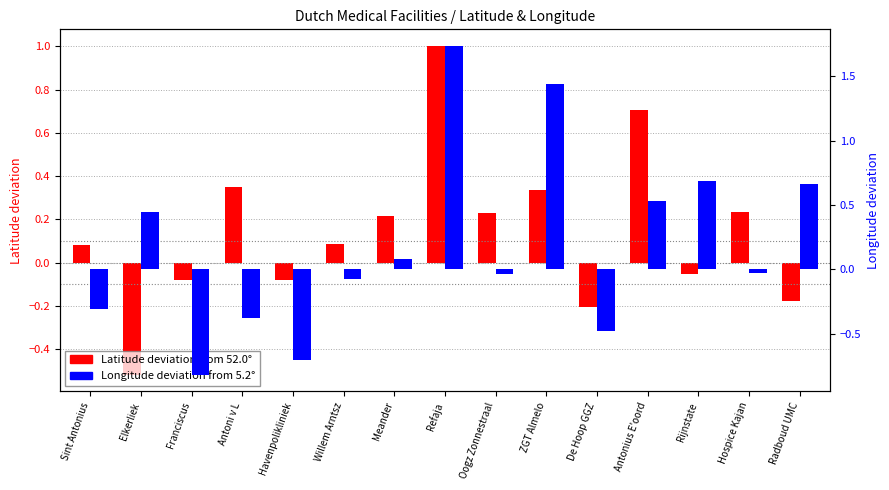

Rank the series by their average value, from highest to lowest.

Longitude deviation, Latitude deviation